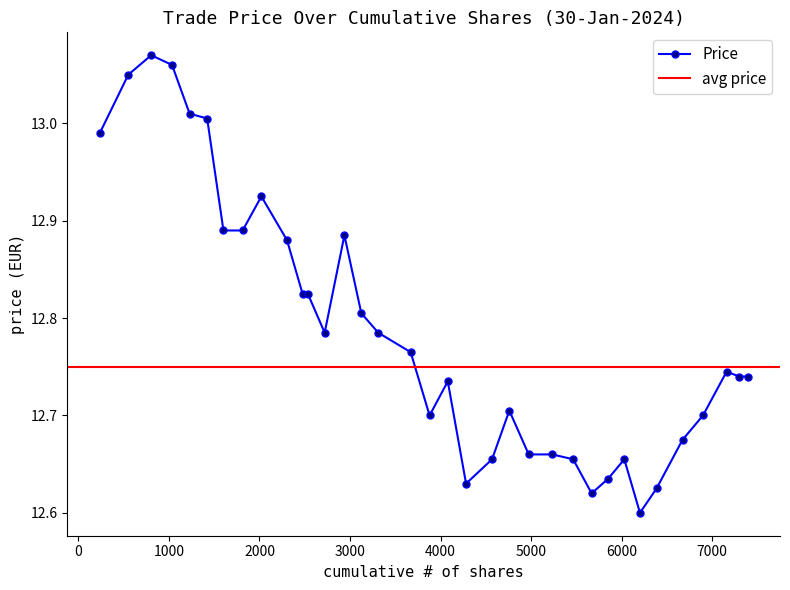

What is the value of the 29th point from the left?

12.6